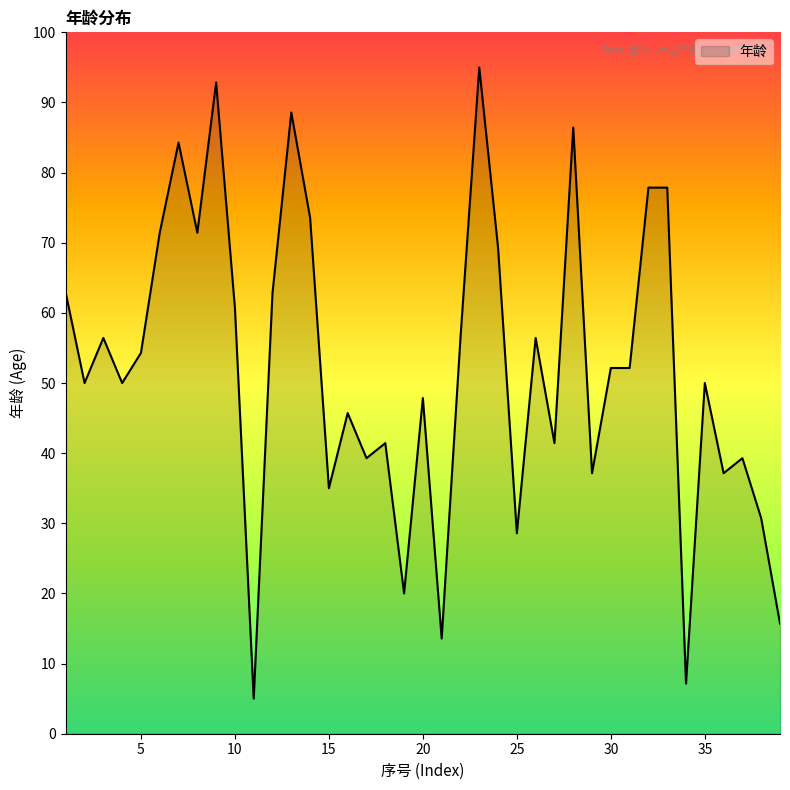

What is the maximum value shown in the chart?

95.0